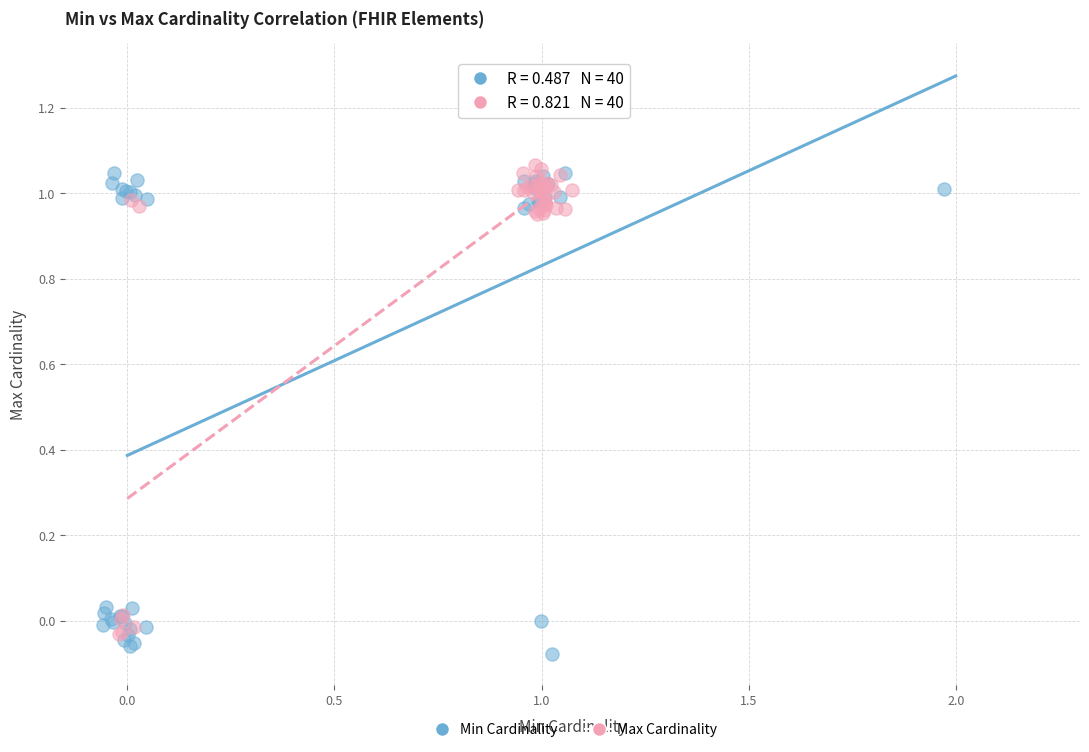

Which series contains the lowest Y value?

Min Cardinality